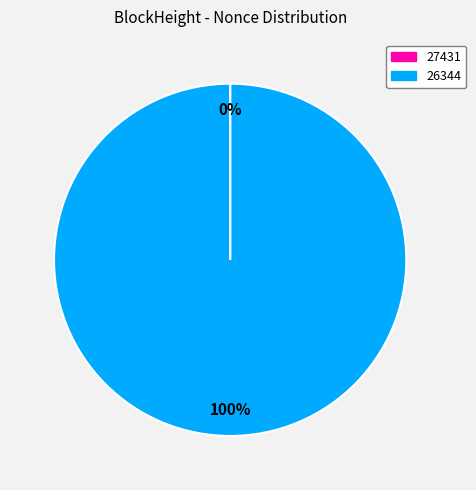

To the nearest percent, what is the average slice percentage?

50%